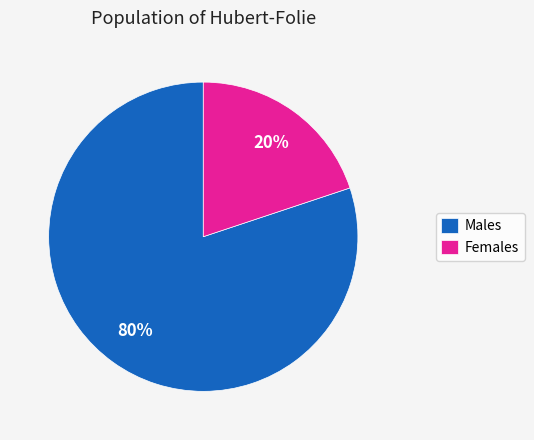

Is it true that Males is 66% of the pie?

False